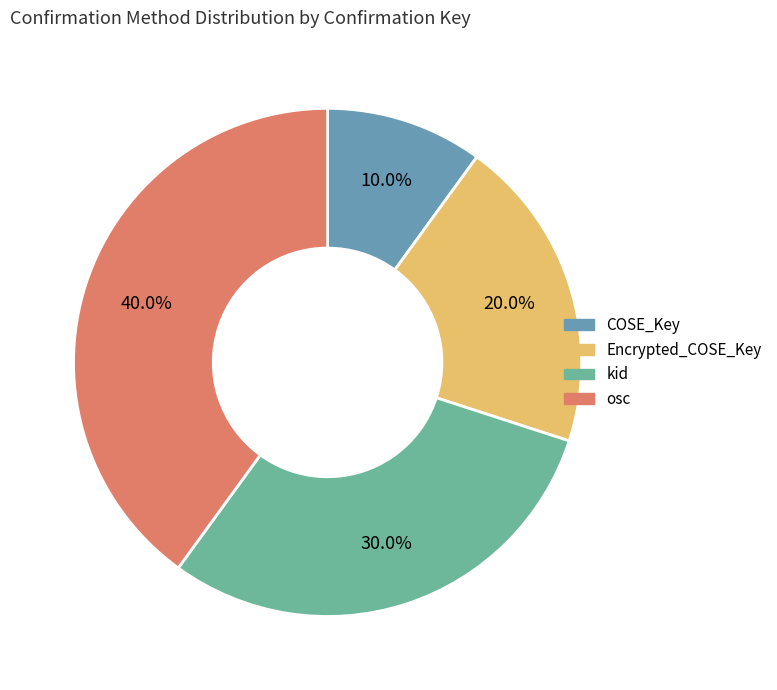

What is the smallest slice in the pie chart?

COSE_Key